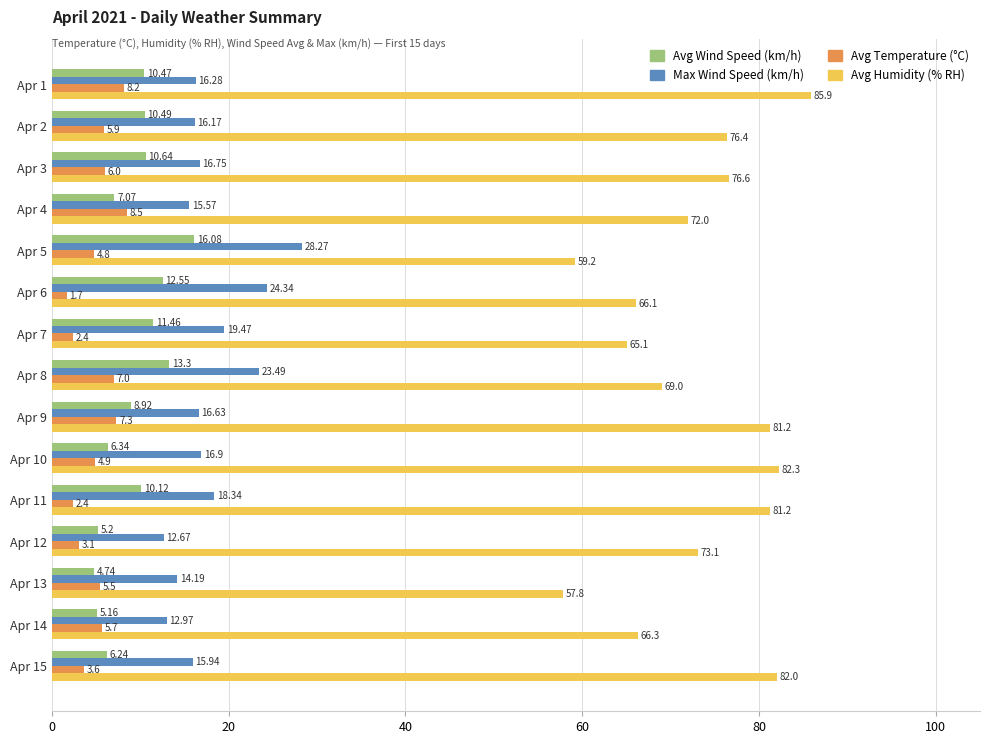

What is the minimum value for Max Wind Speed (km/h)?

12.7